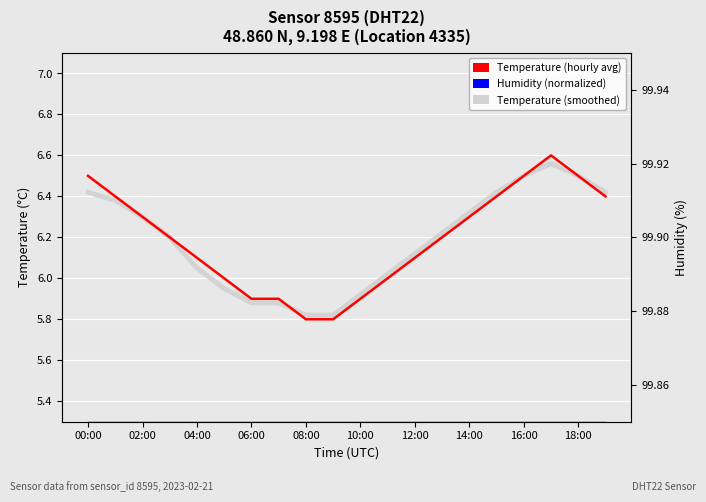

Reading left to right, transcribe all the data shown in this chart.

Humidity (normalized): 5.3	5.3	5.3	5.3	5.3	5.3	5.3	5.3	5.3	5.3	5.3	5.3	5.3	5.3	5.3	5.3	5.3	5.3	5.3	5.3
Temperature (smoothed): 6.4	6.4	6.3	6.2	6.0	6.0	5.9	5.9	5.8	5.8	5.9	6.0	6.1	6.2	6.3	6.4	6.5	6.6	6.5	6.4
Temperature (hourly avg): 6.5	6.4	6.3	6.2	6.1	6.0	5.9	5.9	5.8	5.8	5.9	6.0	6.1	6.2	6.3	6.4	6.5	6.6	6.5	6.4